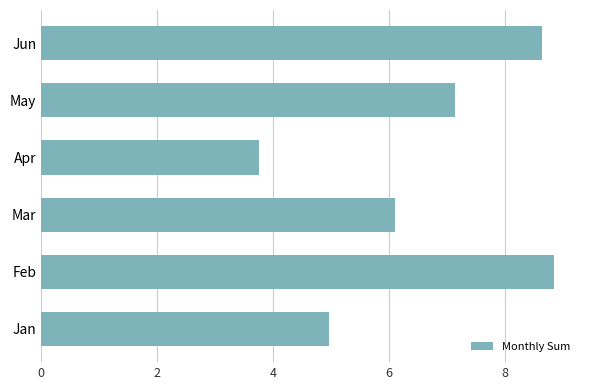

What is the ratio of the value at Apr to the value at Jan?

0.8